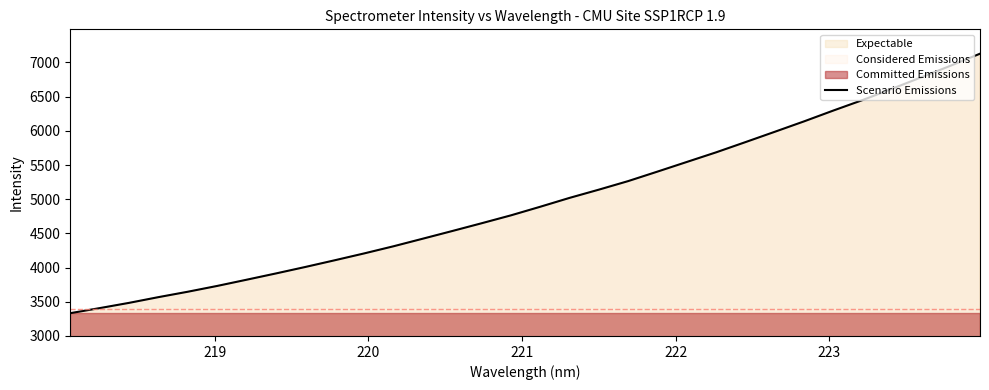

What is the minimum value for Scenario Emissions?

3333.5